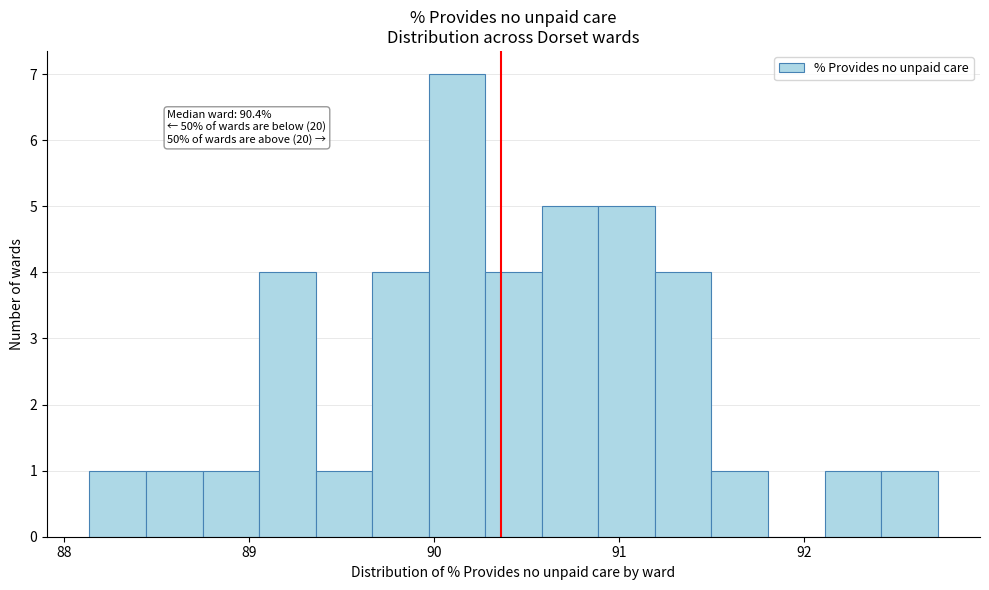

Read against the x-axis, roughly where is the centre of the tallest bar?

90.1